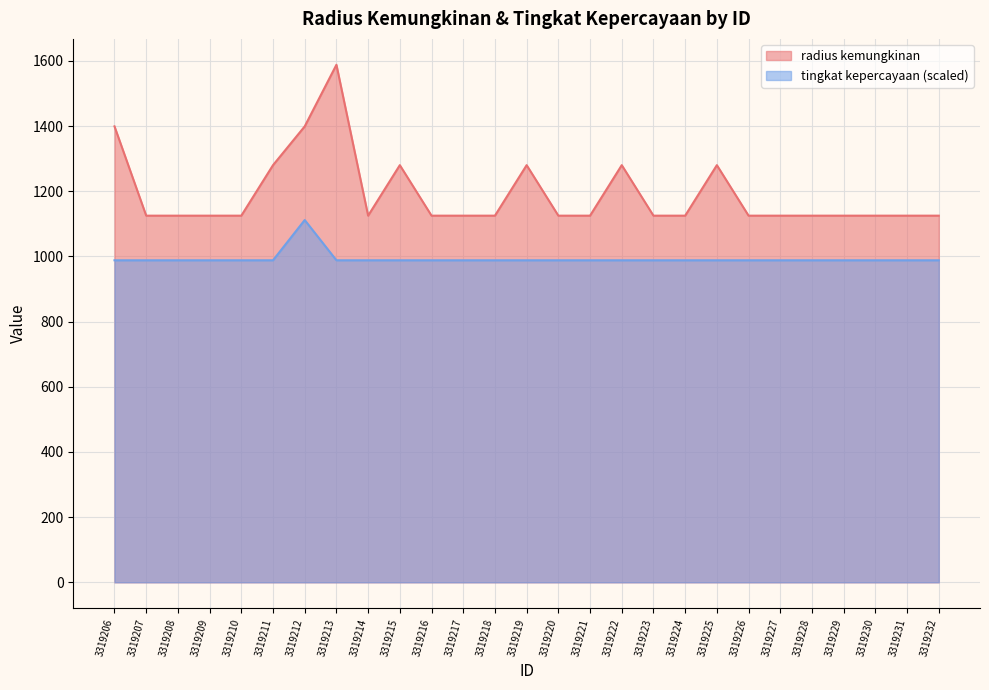

Does the chart display data point markers on the line(s)?

No